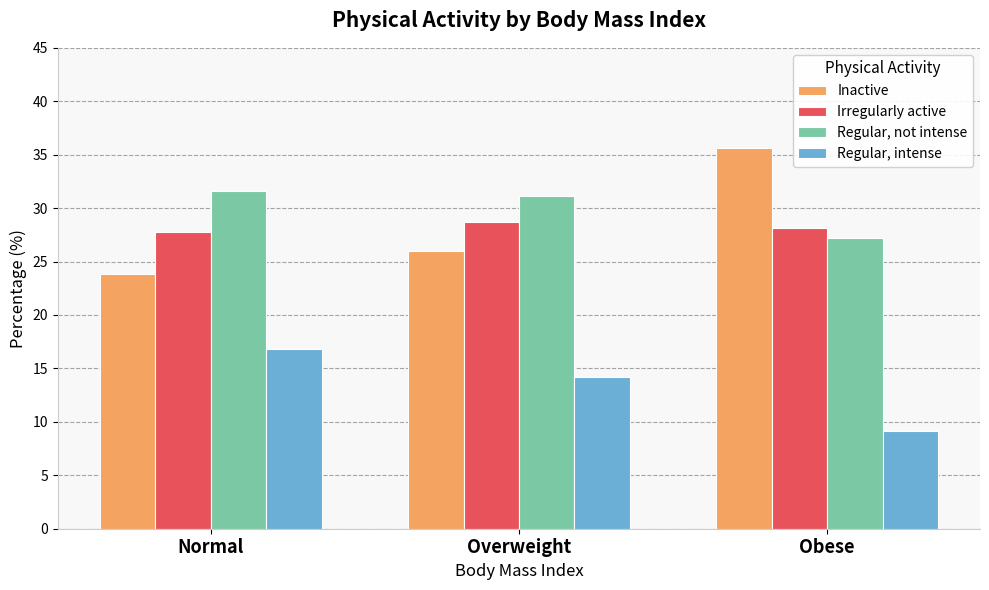

Reading left to right, transcribe all the data shown in this chart.

Inactive: 23.8	26.0	35.6
Irregularly active: 27.8	28.7	28.1
Regular, not intense: 31.6	31.1	27.2
Regular, intense: 16.8	14.2	9.1